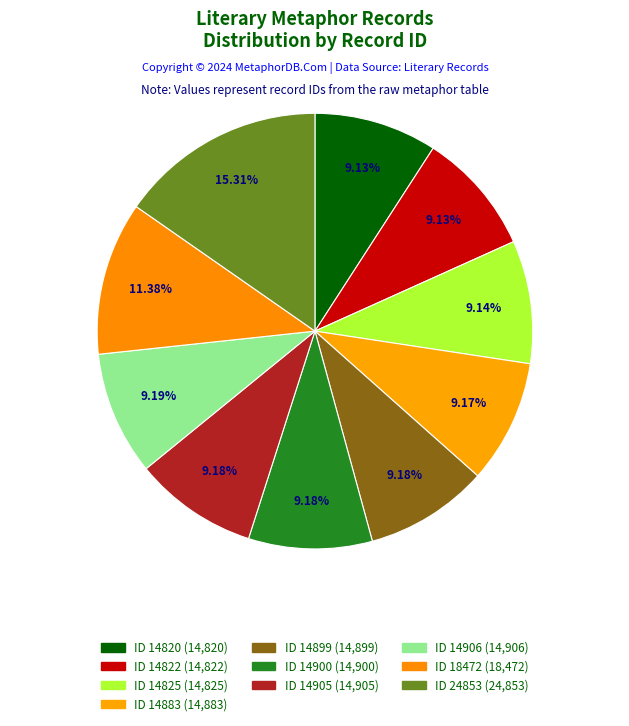

What is the smallest slice in the pie chart?

ID 14820